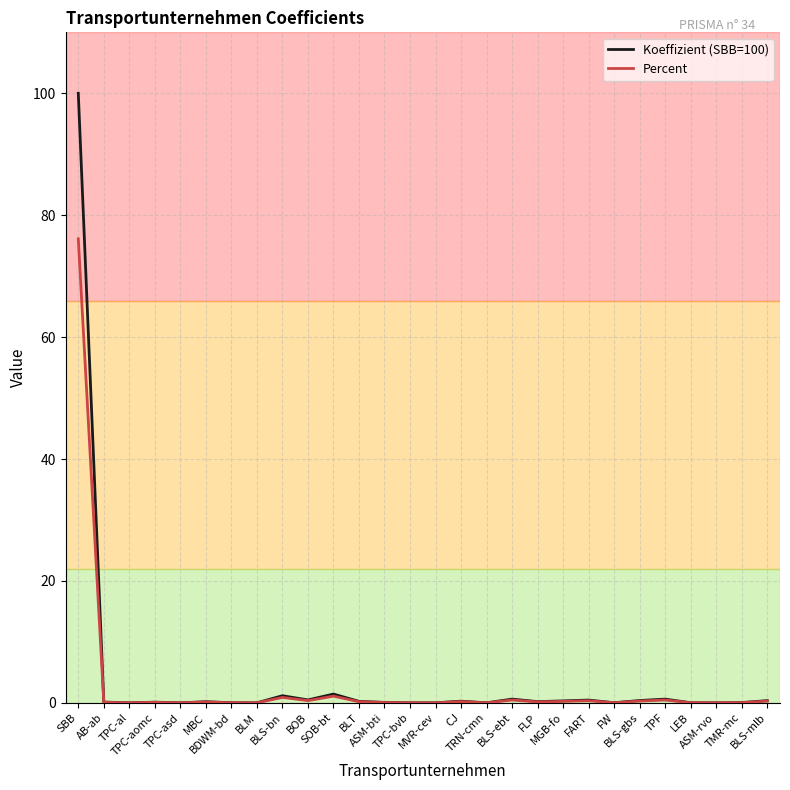

What is the sum of all Koeffizient (SBB=100) values?

107.1